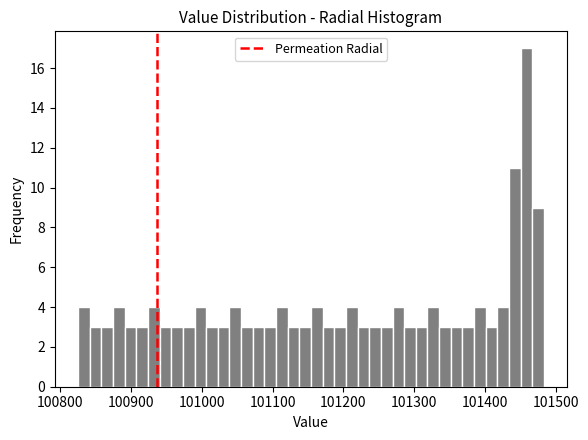

Read against the x-axis, roughly where is the centre of the tallest bar?

101460